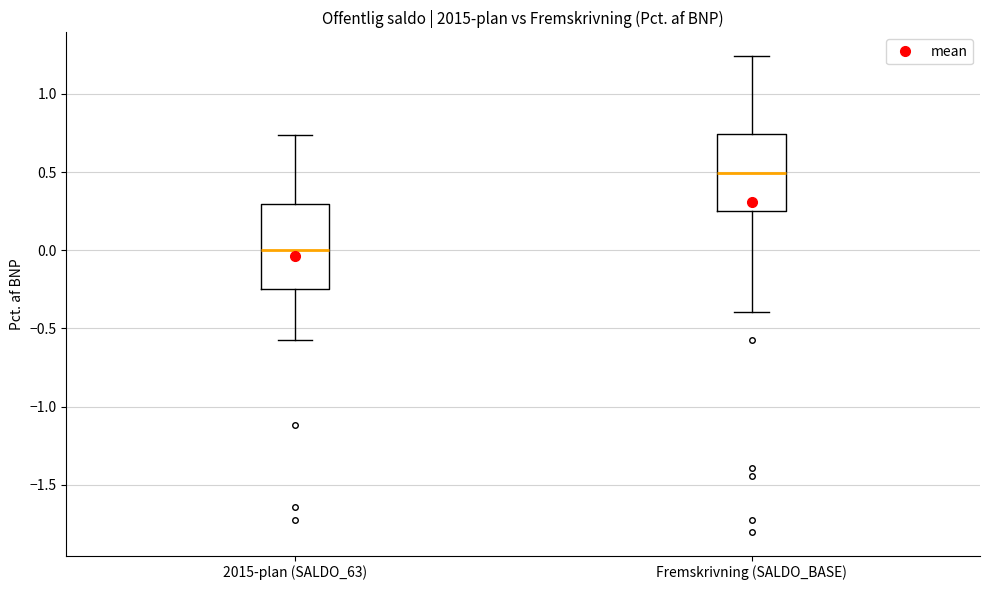

Which box's median line is the lowest?

2015-plan (SALDO_63)